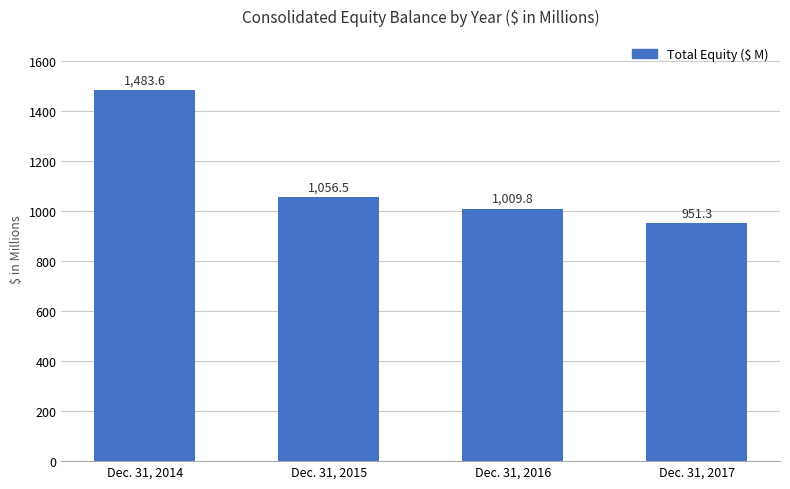

Between Dec. 31, 2015 and Dec. 31, 2016, which is larger?

Dec. 31, 2015